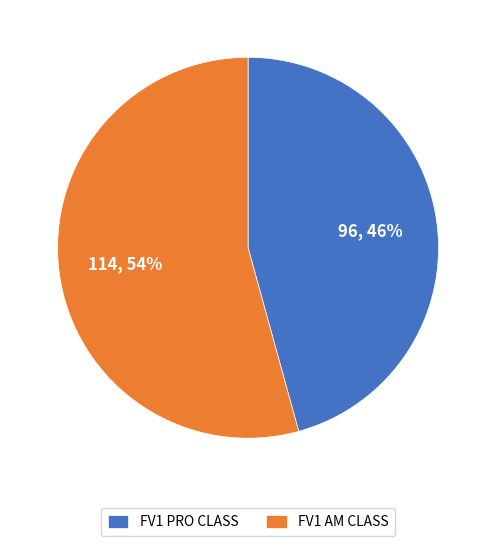

To the nearest percent, what portion does FV1 PRO CLASS represent?

46%